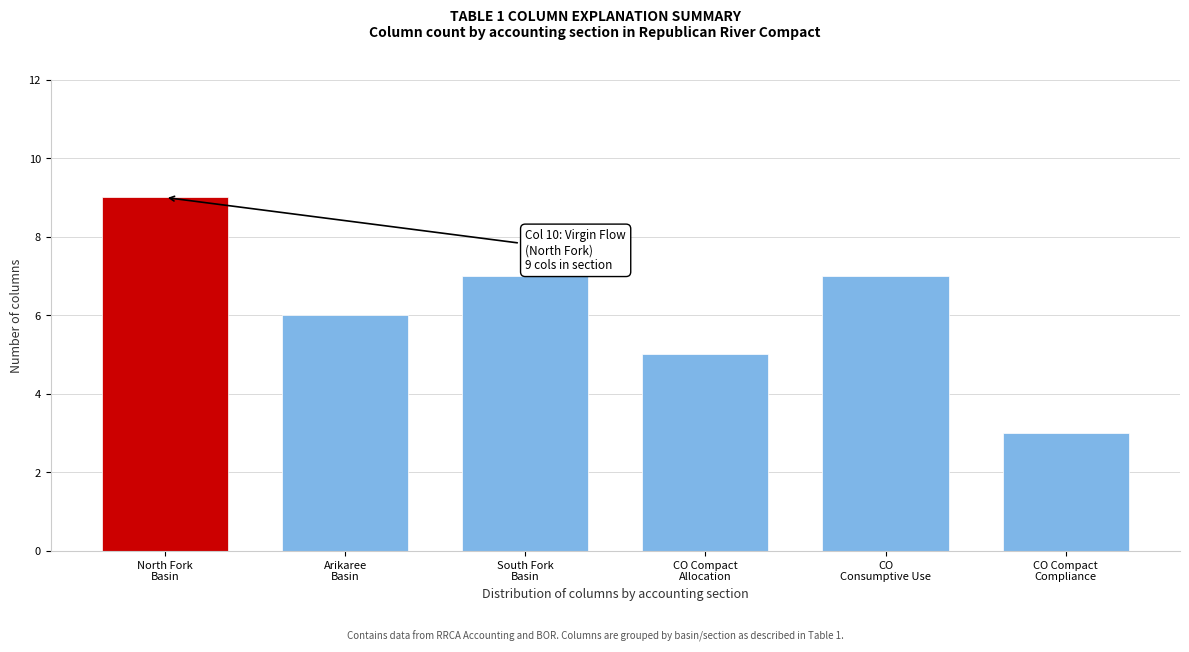

Reading left to right, what are all the values shown in this chart?

9	6	7	5	7	3